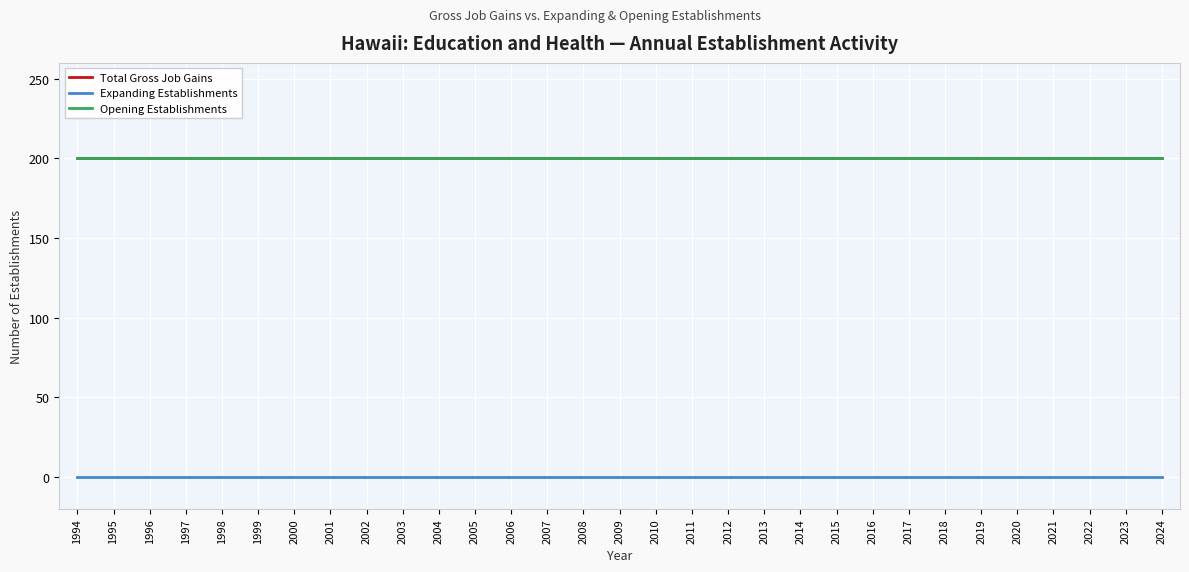

Is this an area chart (filled region under the line)?

No